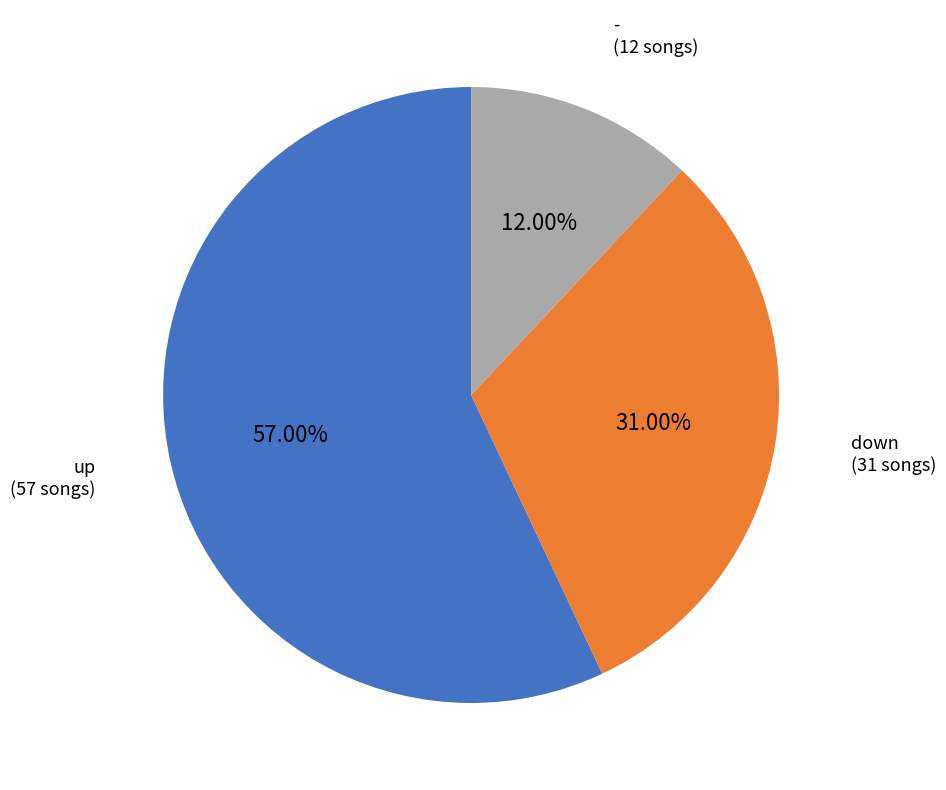

To the nearest percent, what portion does up represent?

57%